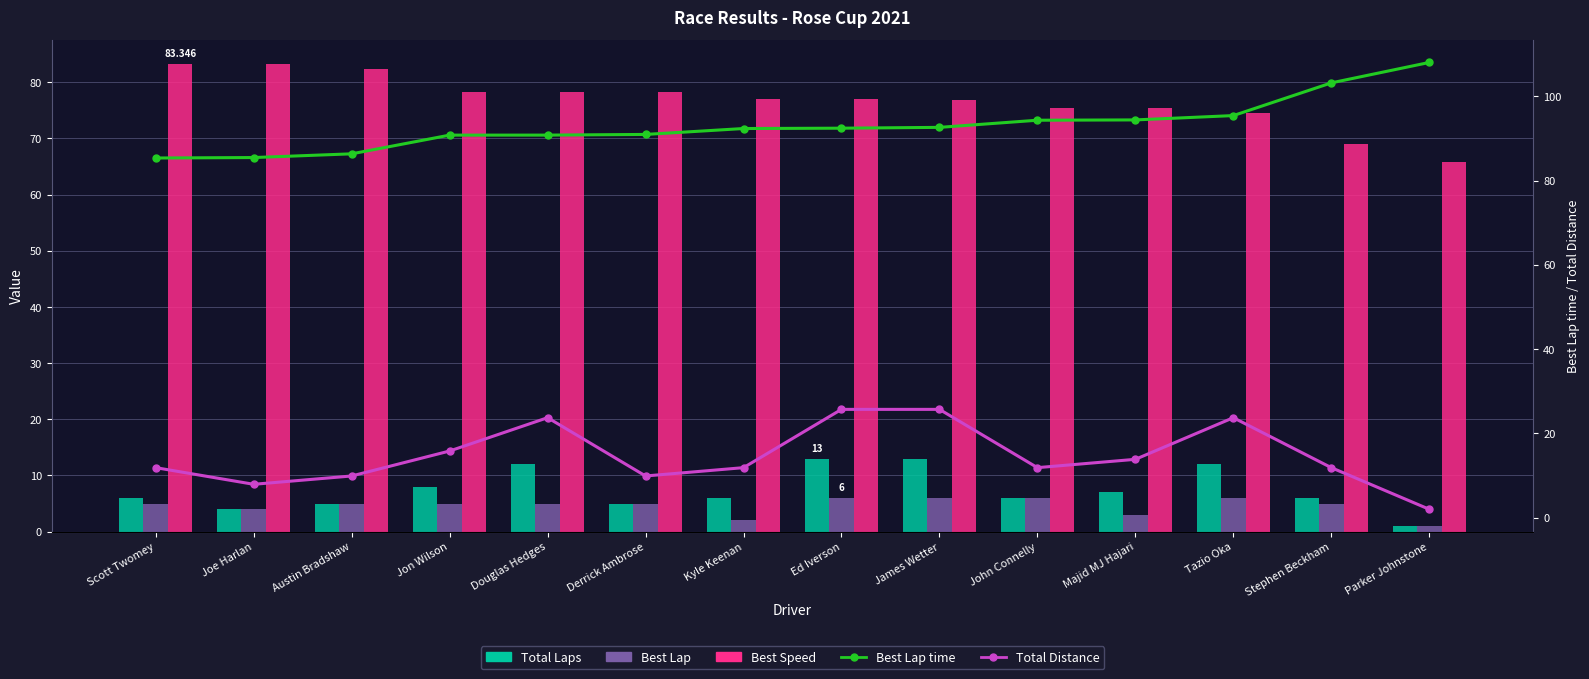

What is the difference between the maximum and minimum values in the Best Lap time series?

22.7